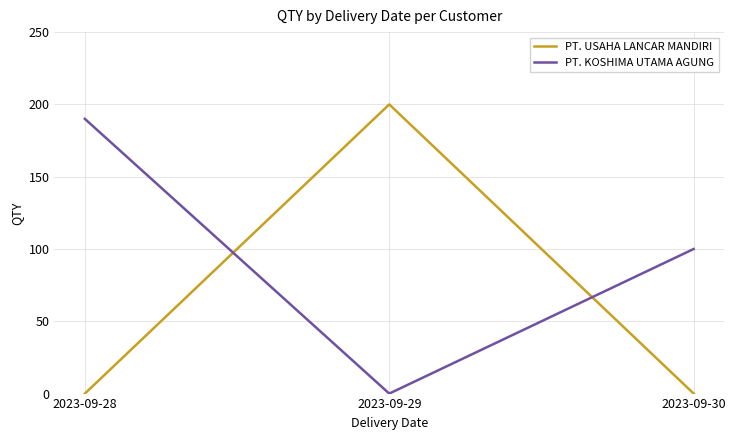

Where is PT. KOSHIMA UTAMA AGUNG nearest to the value 95?

2023-09-30